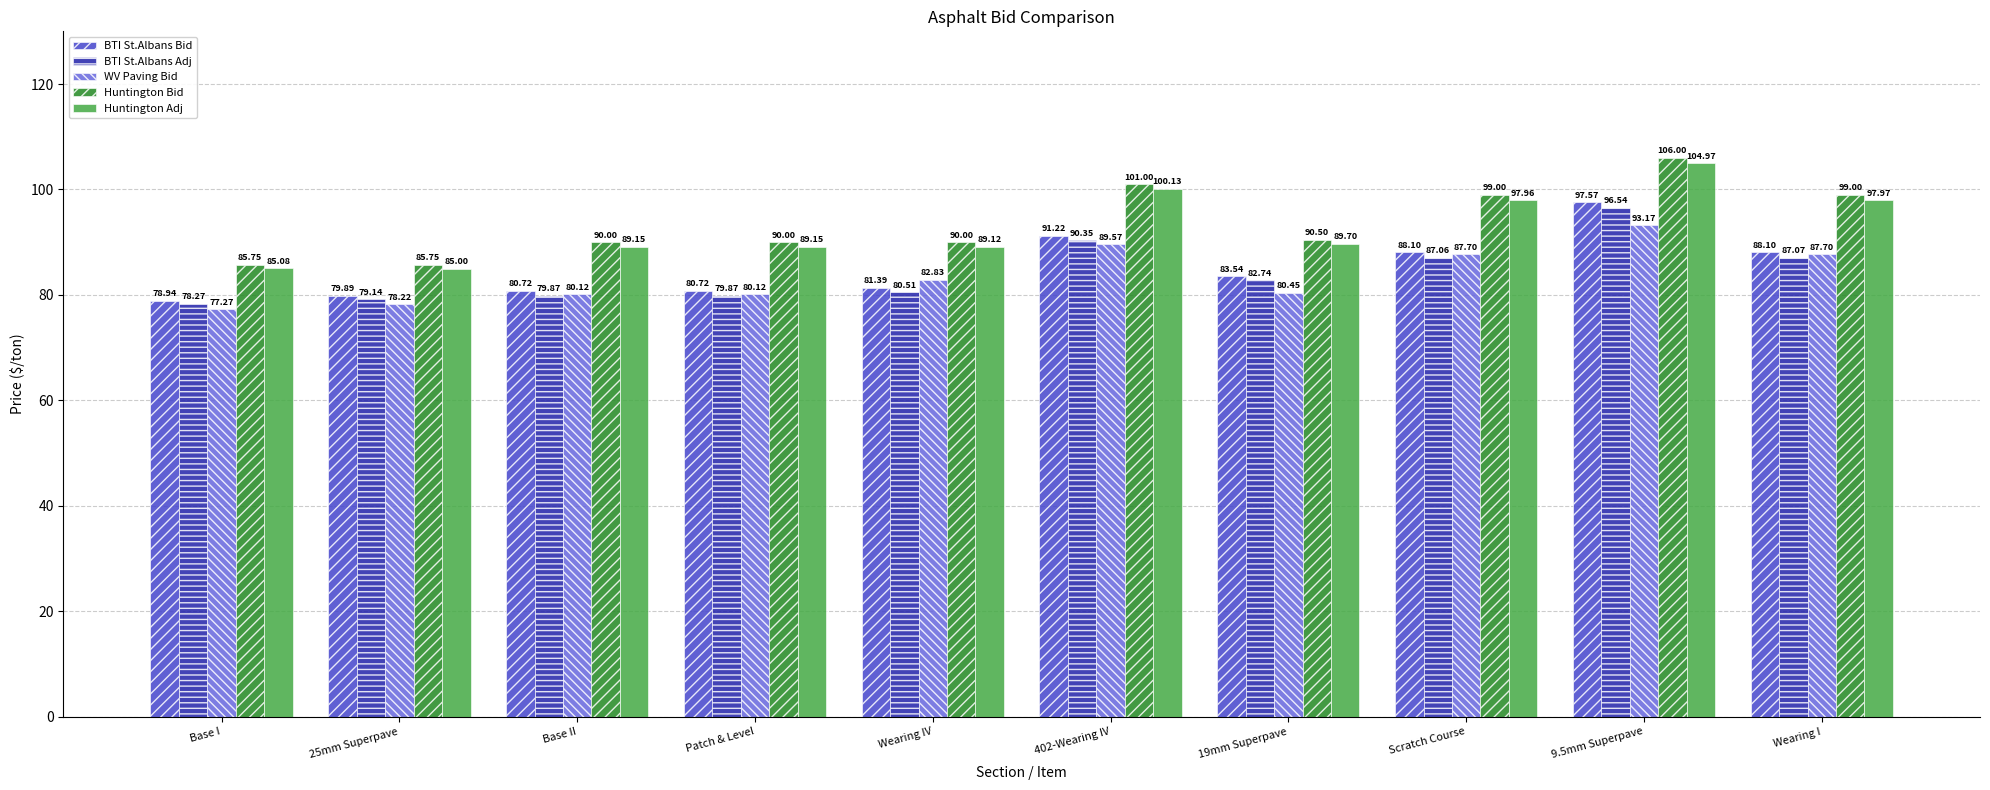

What is the value of the BTI St.Albans Adj bar at the 7th from the left?

82.7